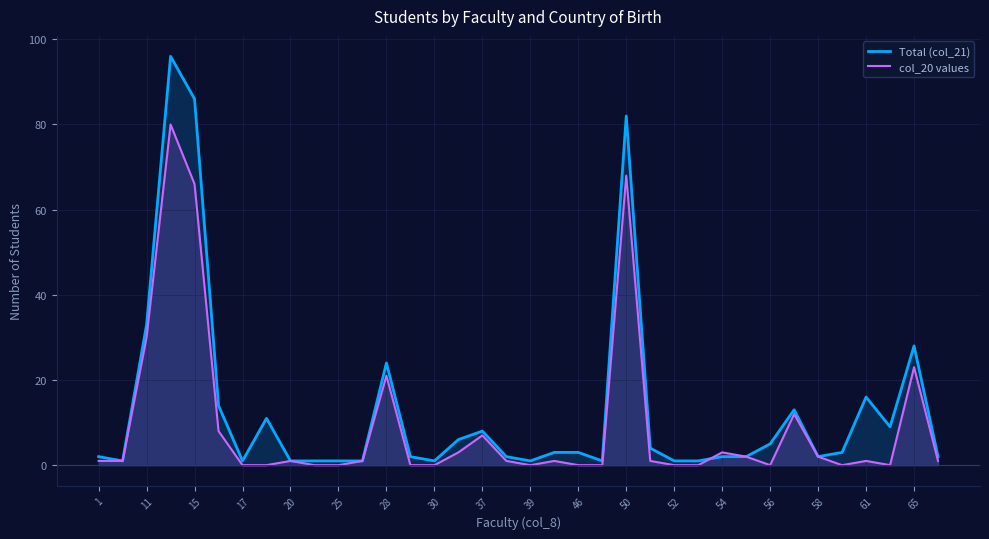

How many times do col_20 values and Total (col_21) cross each other?

1